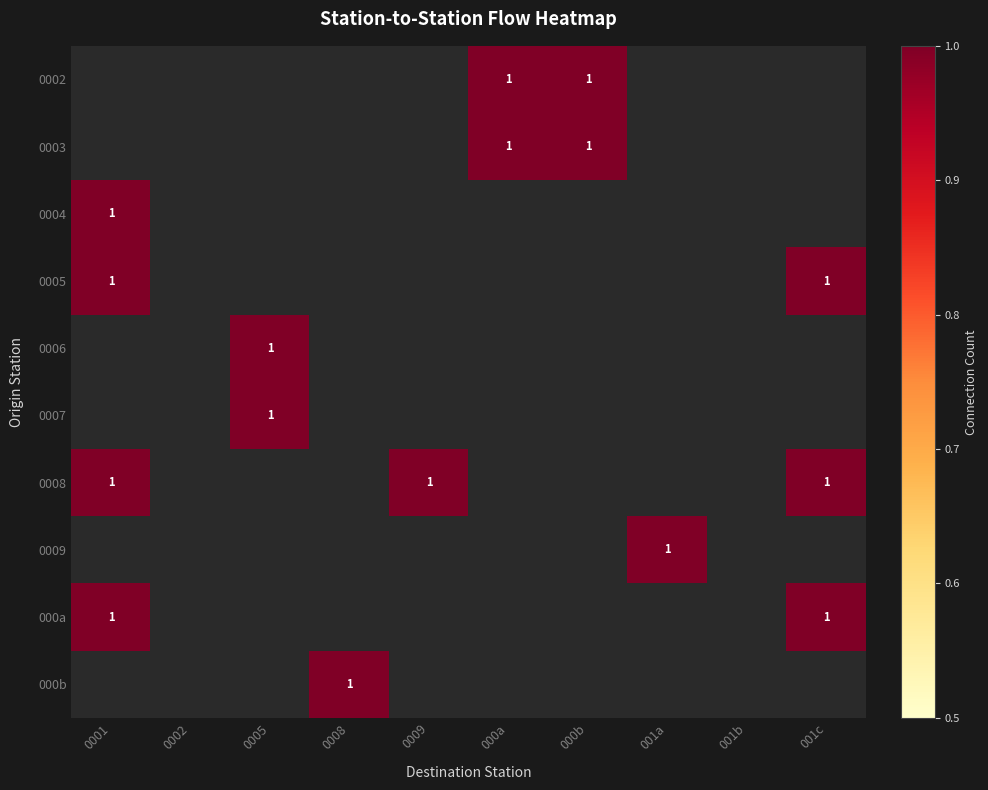

At which category is the sum across all series the highest?

0001